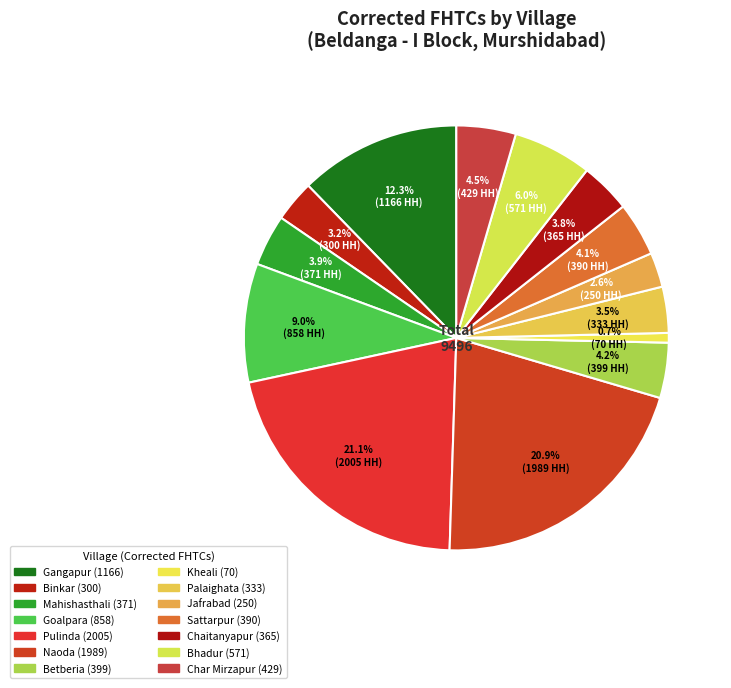

How many segments does this pie chart have?

14